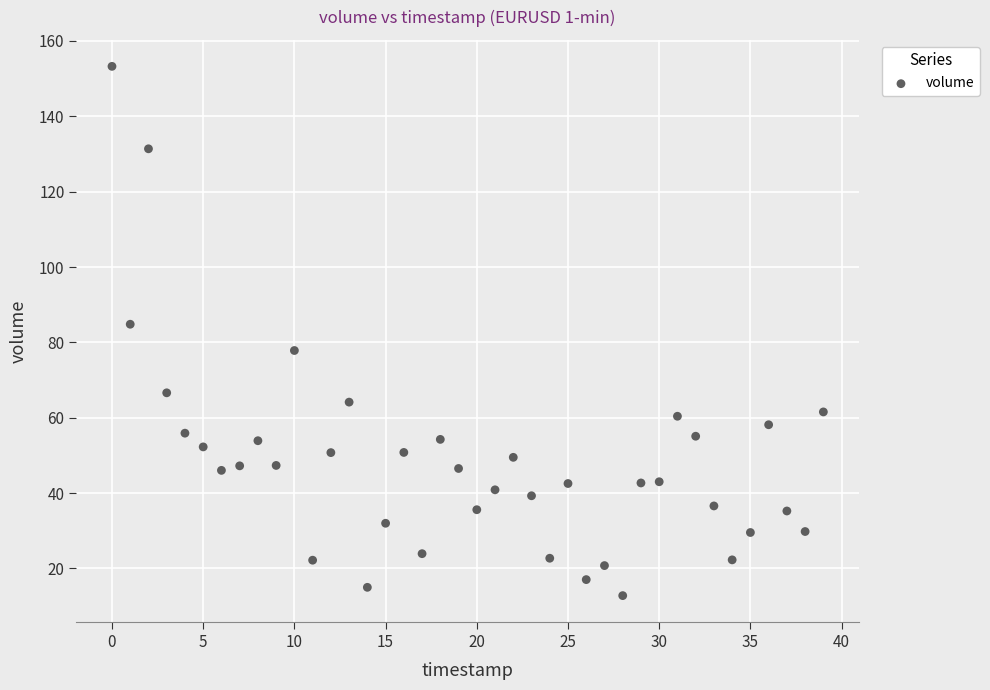

What Y value in the scatter plot is closest to 83?

84.8